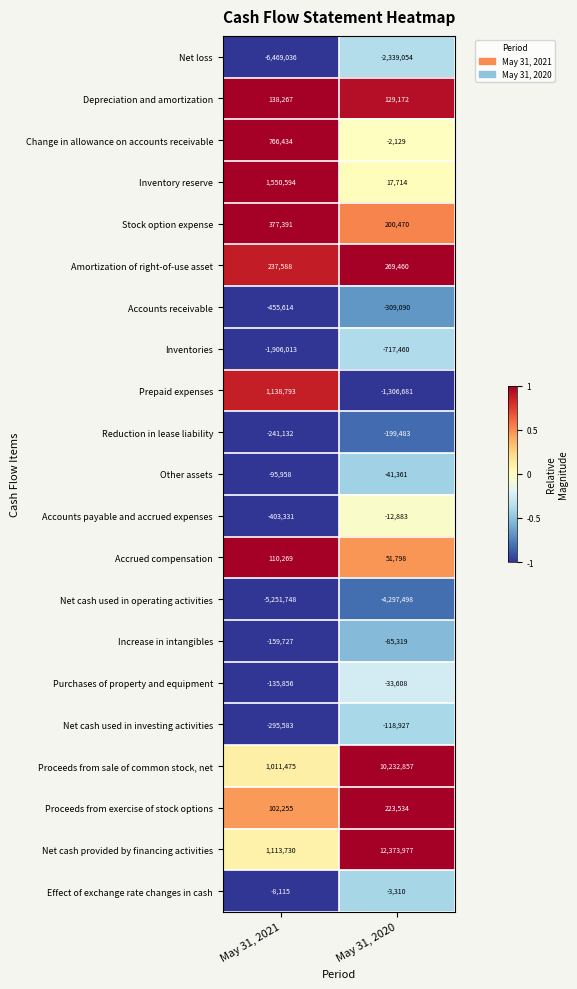

At May 31, 2021, list the series in order from largest to smallest.

Inventory reserve, Prepaid expenses, Net cash provided by financing activities, Proceeds from sale of common stock, net, Change in allowance on accounts receivable, Stock option expense, Amortization of right-of-use asset, Depreciation and amortization, Accrued compensation, Proceeds from exercise of stock options, Effect of exchange rate changes in cash, Other assets, Purchases of property and equipment, Increase in intangibles, Reduction in lease liability, Net cash used in investing activities, Accounts payable and accrued expenses, Accounts receivable, Inventories, Net cash used in operating activities, Net loss